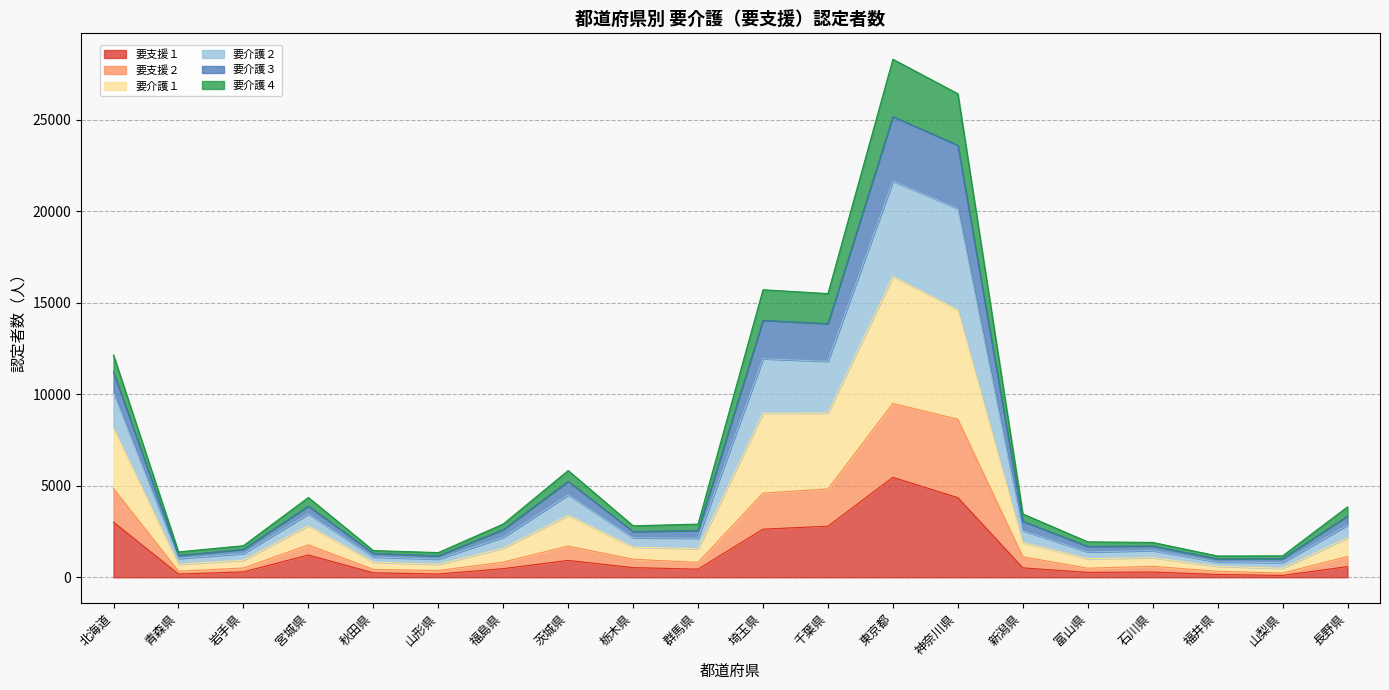

How many lines are shown in the chart?

6